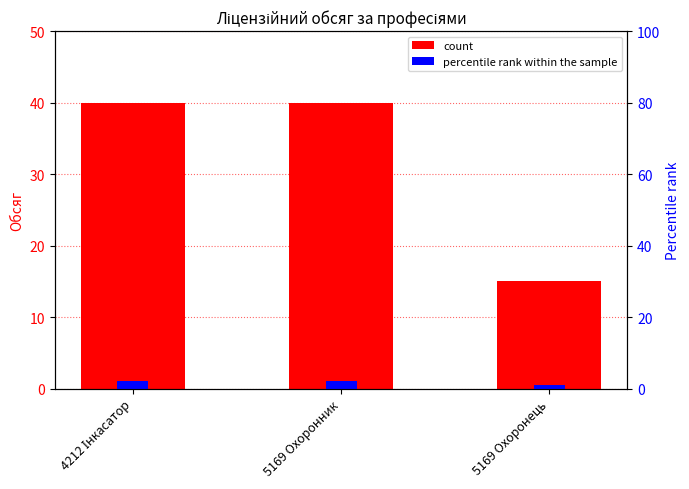

Reading left to right, list all the values displayed in this chart.

Ліцензійний обсяг: 4212 Інкасатор=40	5169 Охоронник=40	5169 Охоронець=15
percentile rank within the sample: 4212 Інкасатор=2	5169 Охоронник=2	5169 Охоронець=1